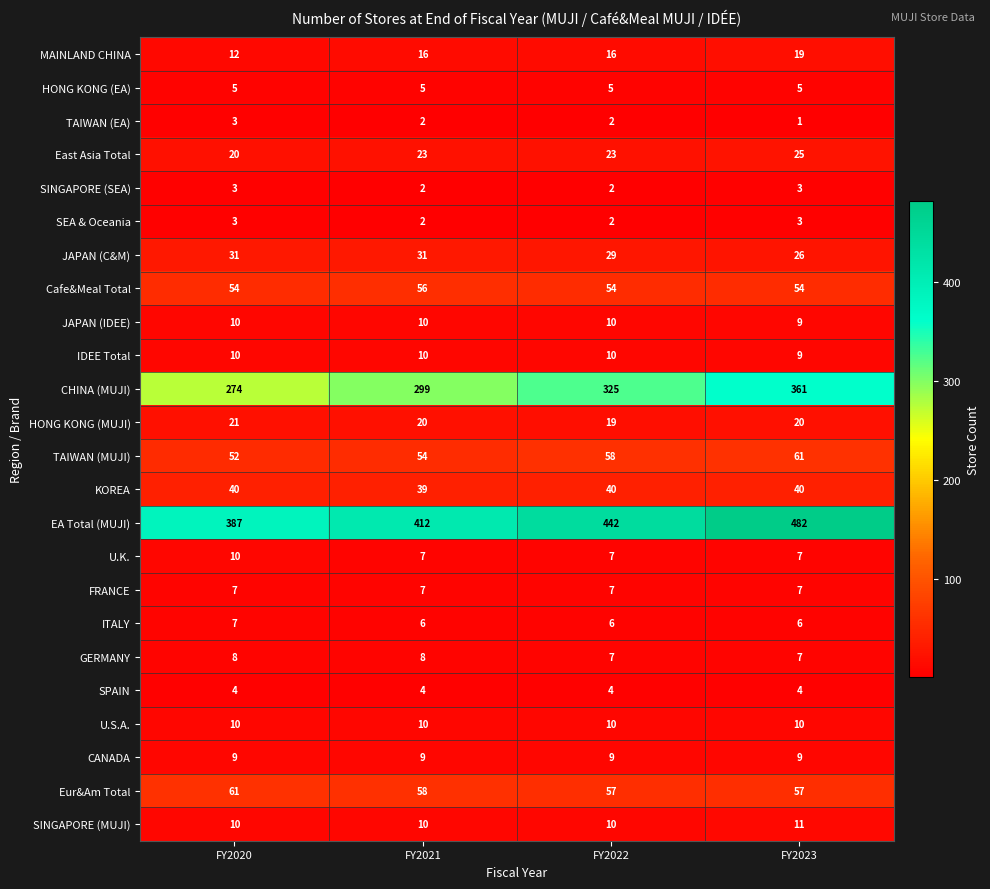

Between FY2021 and FY2022, which series saw the biggest shift?

EA Total (MUJI)